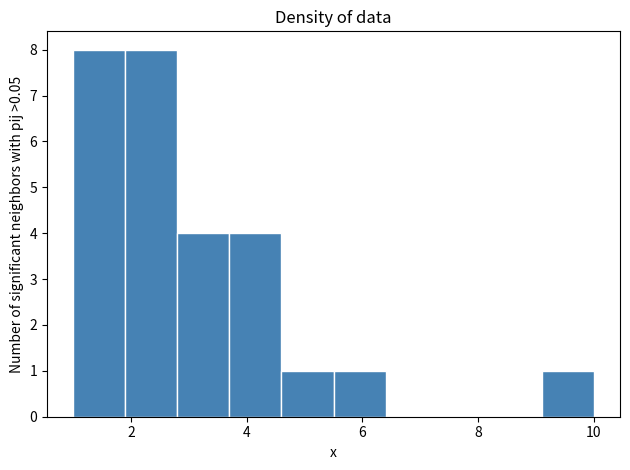

How tall is the bar that spans 4.6 to 5.5 on the x-axis? Neither the bar edges nor the heights are printed on the chart, so give them approximately, as read against the axes.

1